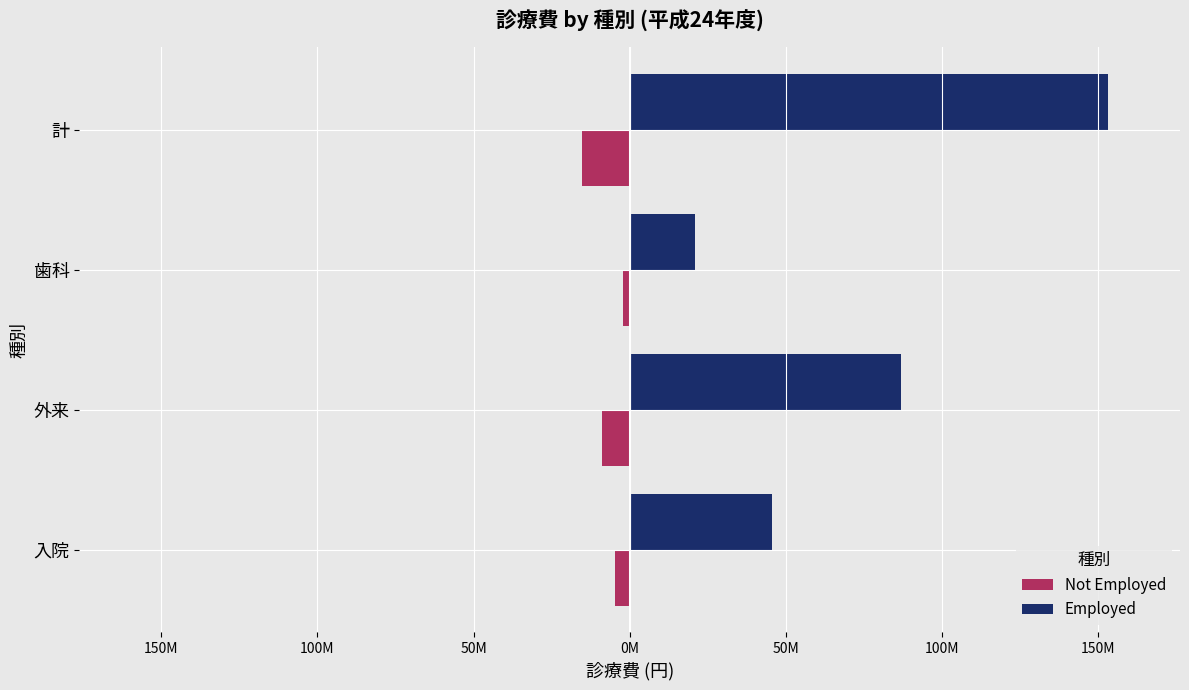

What are all the series names shown in the legend?

Not Employed, Employed